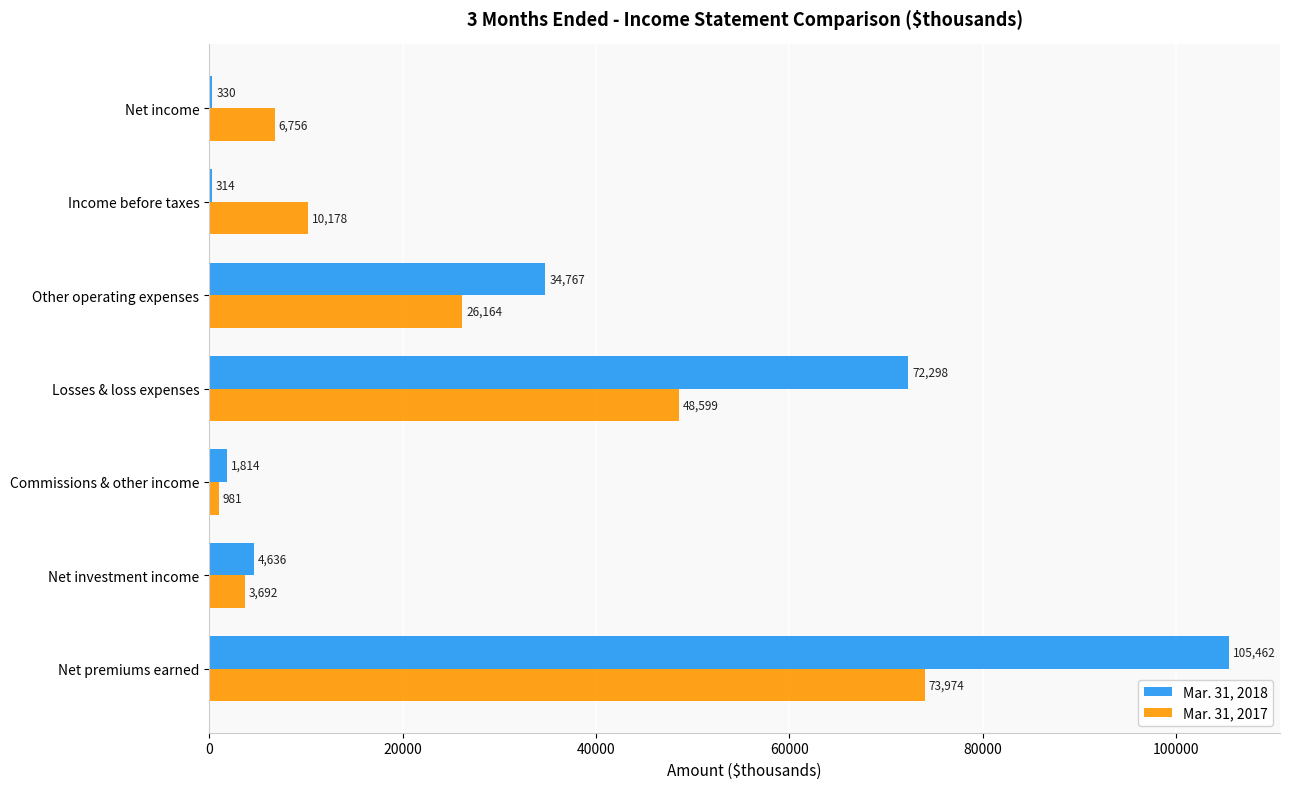

Which series has the largest total across all categories?

Mar. 31, 2018